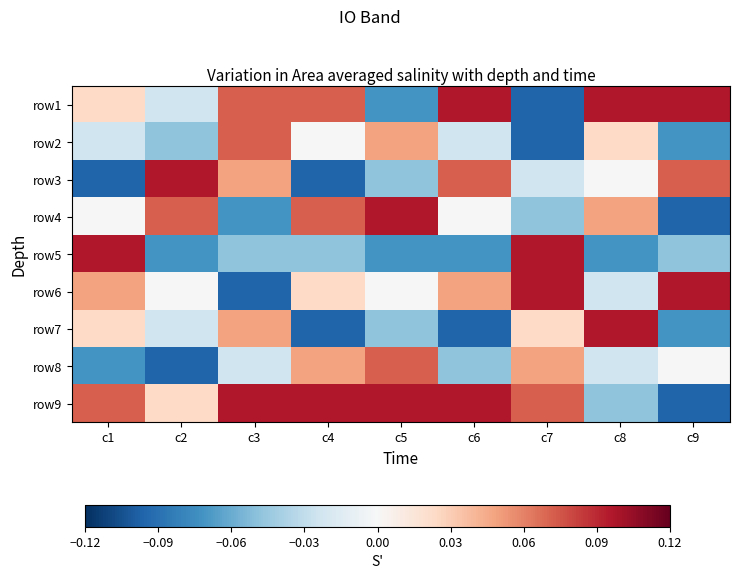

At which category does the chart reach its peak across all series?

c6